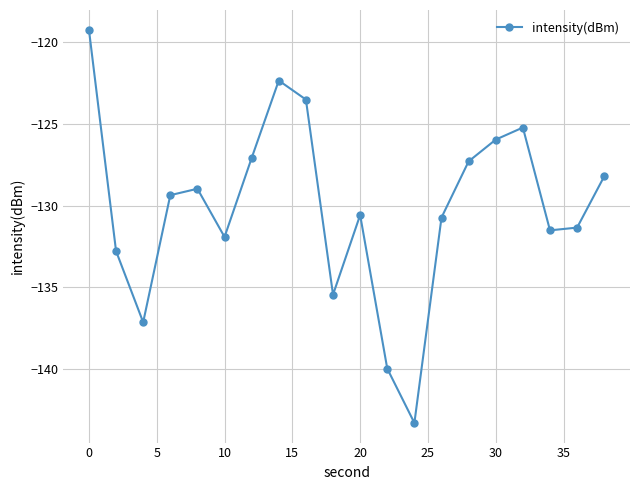

Count the number of data series in this chart.

1